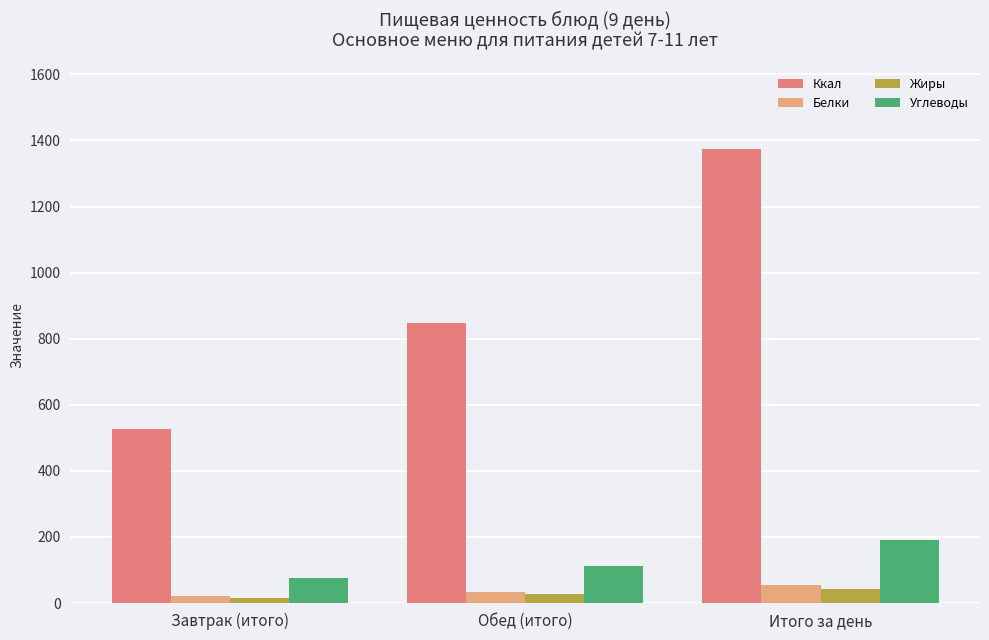

Which series has the widest spread of values?

Ккал